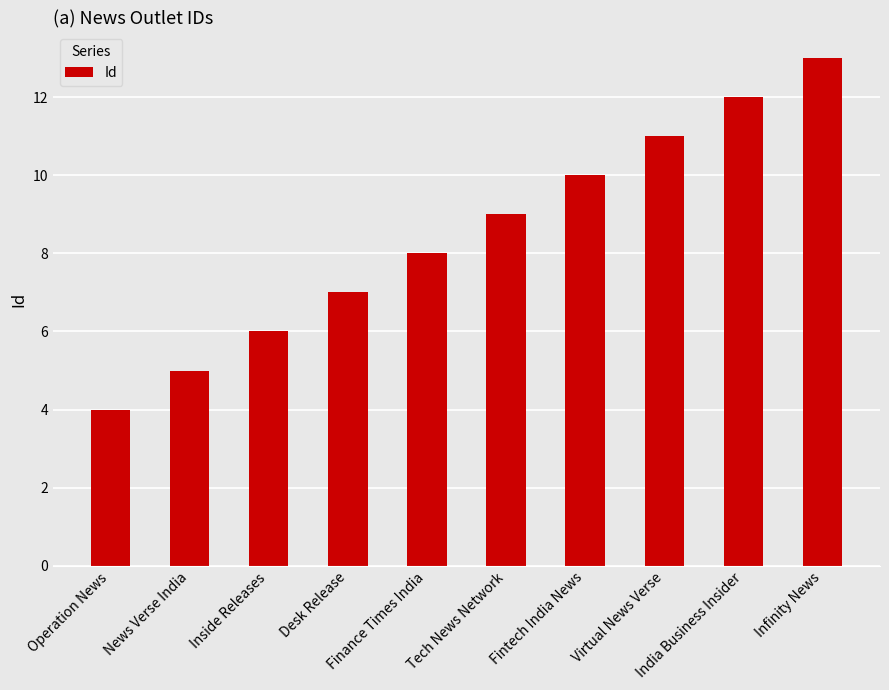

What is the value of the 4th bar from the left?

7